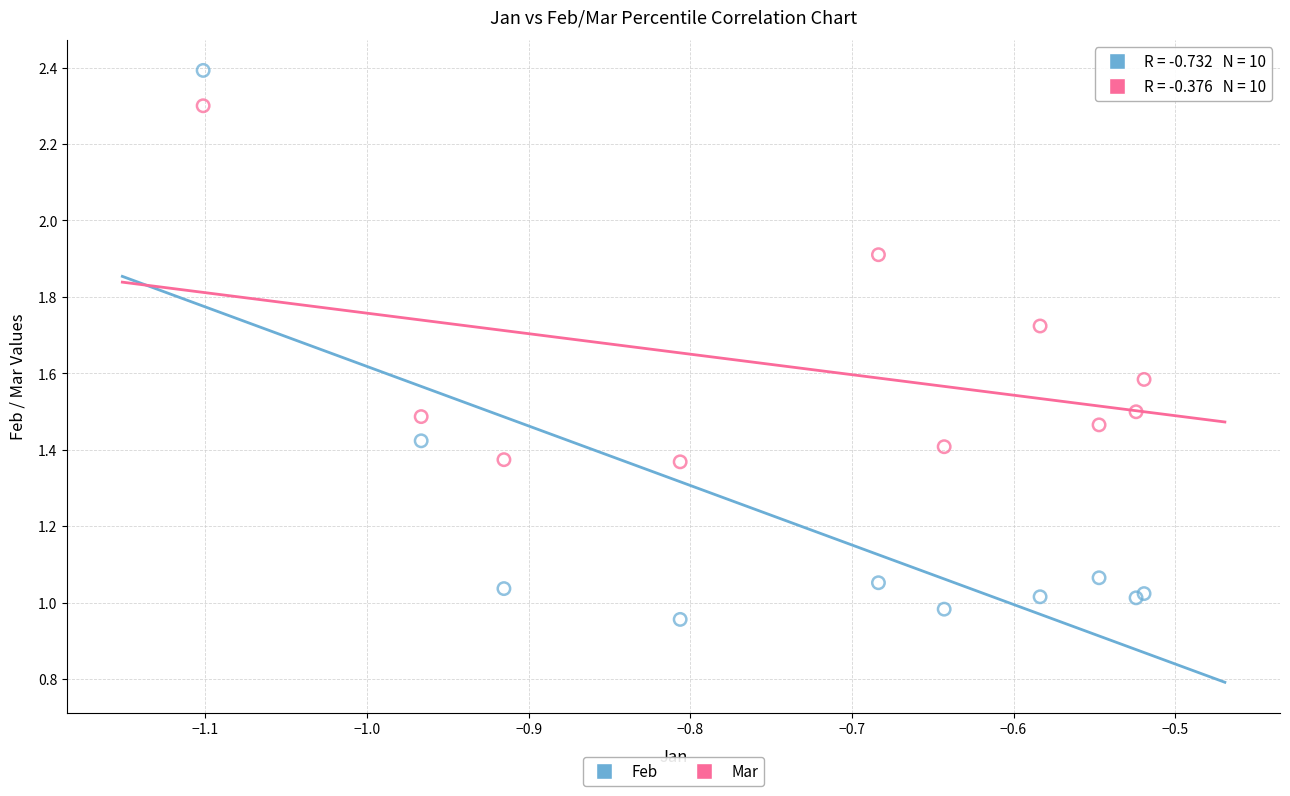

What are all the series names shown in the legend?

Feb, Mar